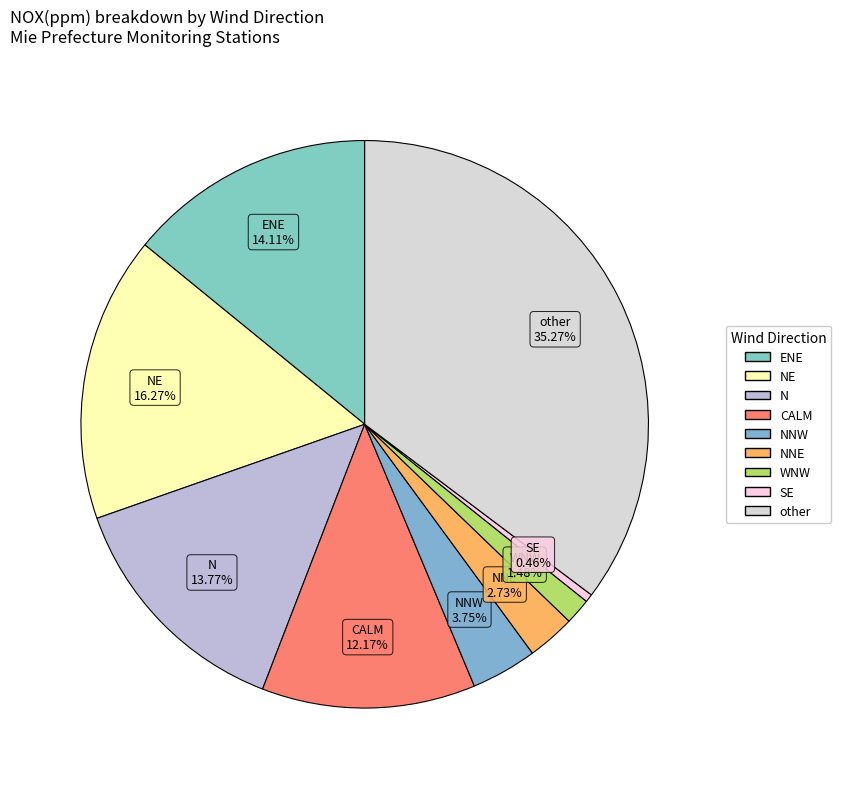

Combined, do SE and ENE account for over 50%?

No